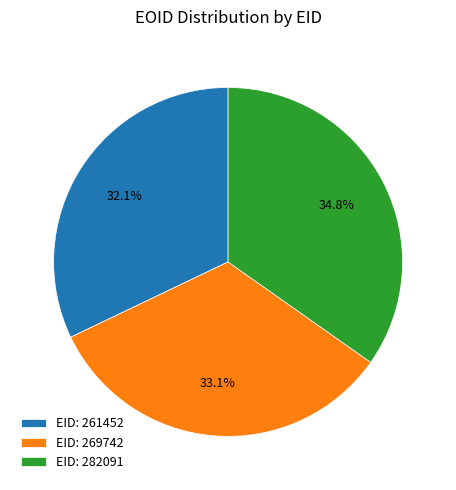

Does any single category account for the majority?

No